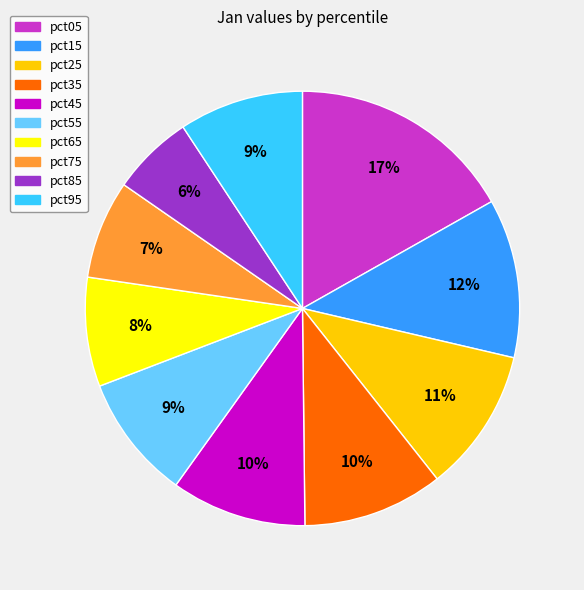

To the nearest percent, what portion does pct65 represent?

8%